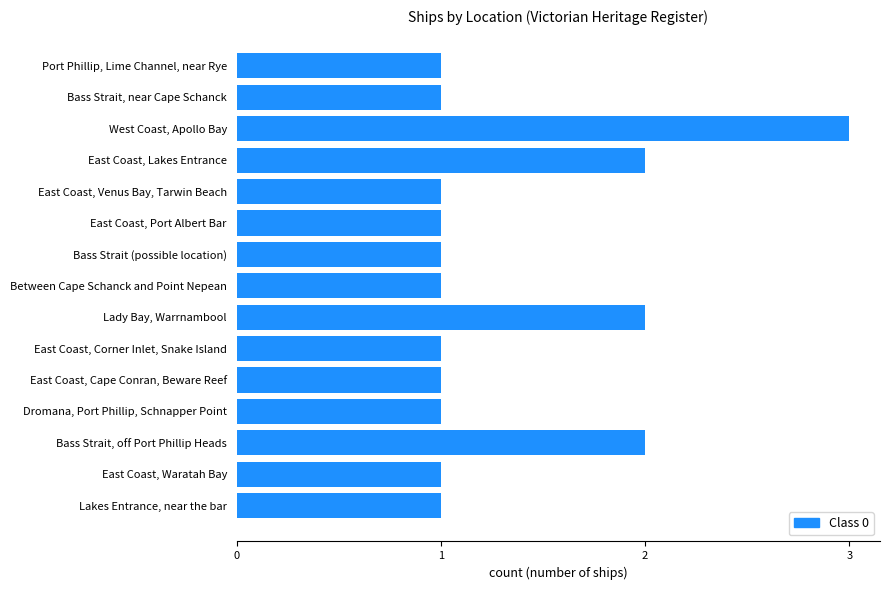

What is the ratio of the value at Bass Strait, near Cape Schanck to the value at East Coast, Waratah Bay?

1.0